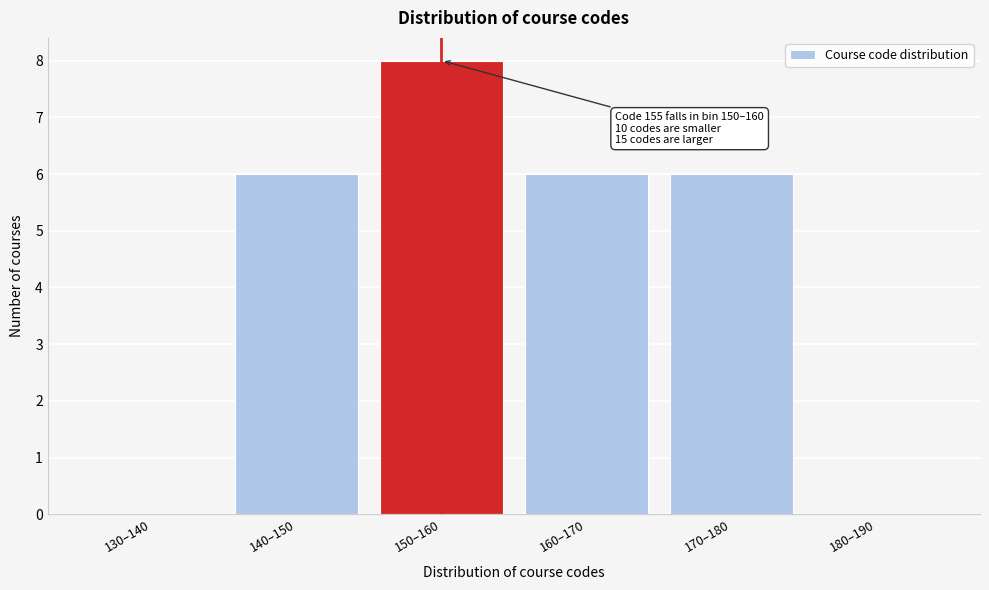

Reading right to left, extract all data points from this chart.

180–190=0	170–180=6	160–170=6	150–160=8	140–150=6	130–140=0